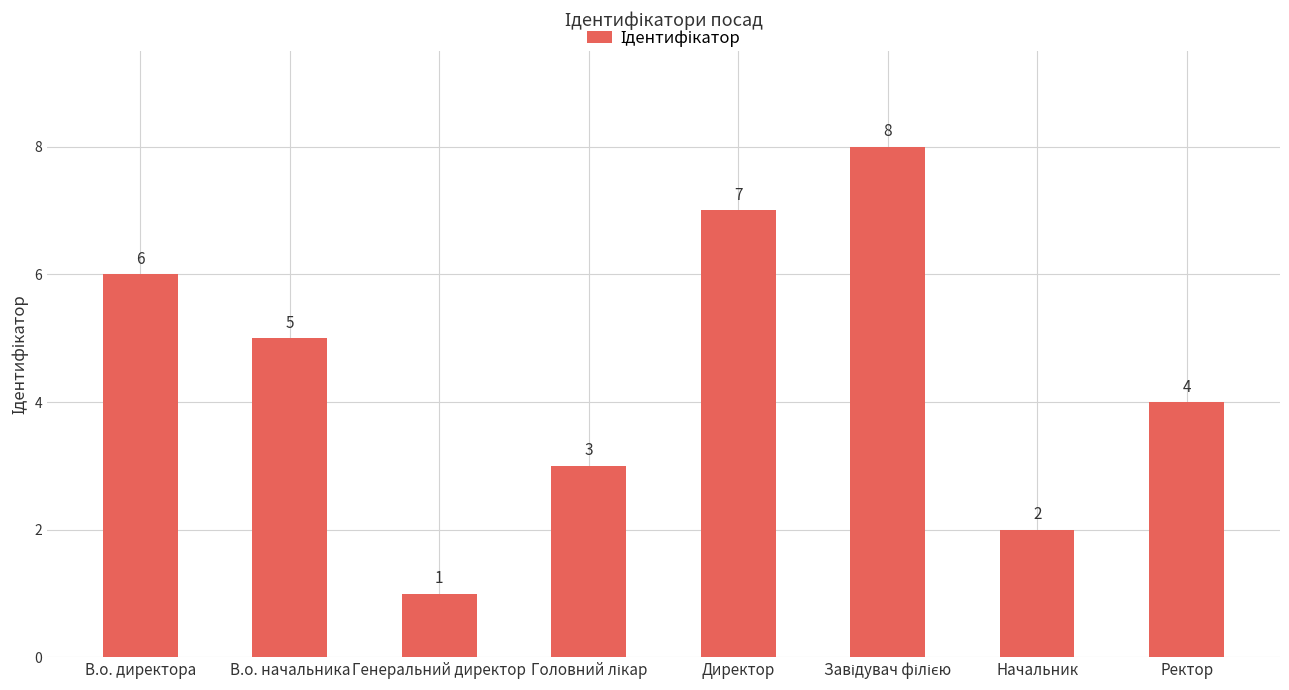

What is the difference between the second highest and minimum values?

6